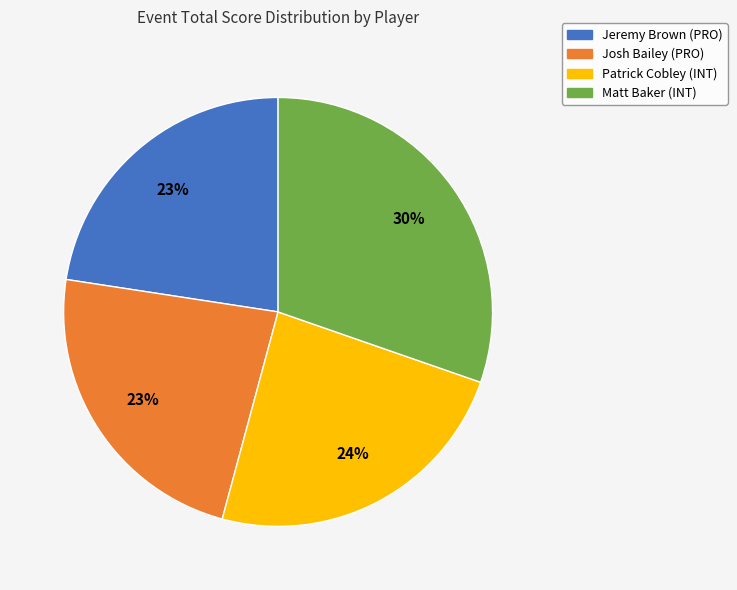

To the nearest percent, what percentage of the pie is Josh Bailey (PRO)?

23%